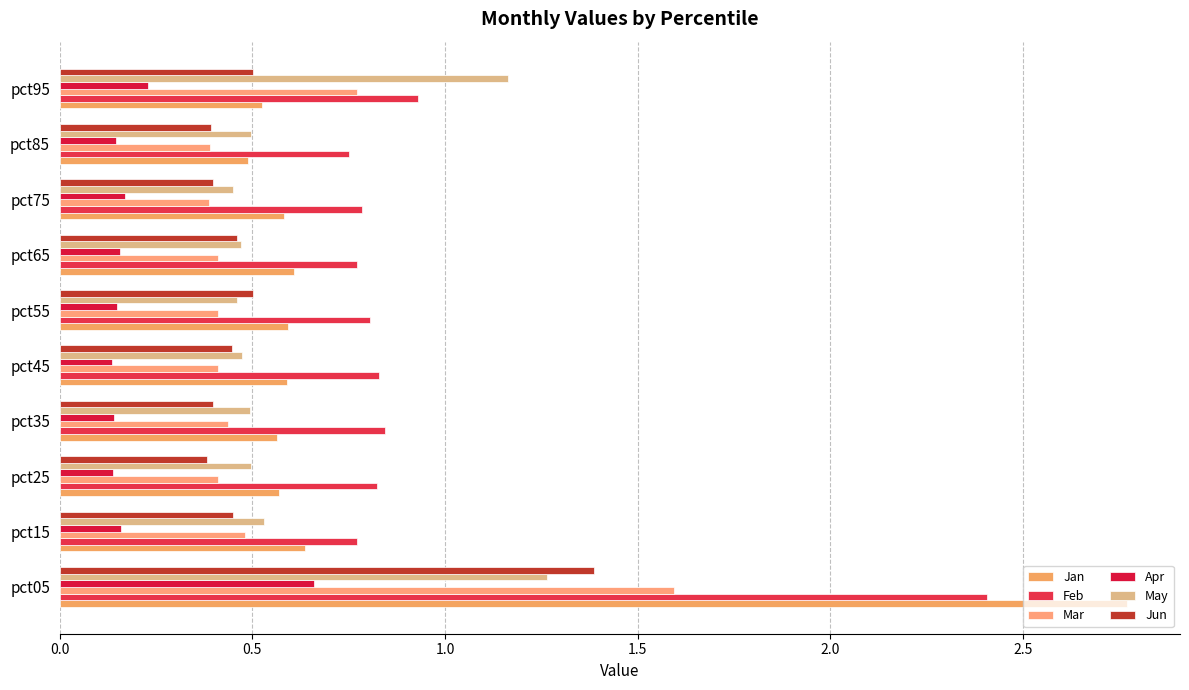

How many Apr values are between 0 and 1?

10